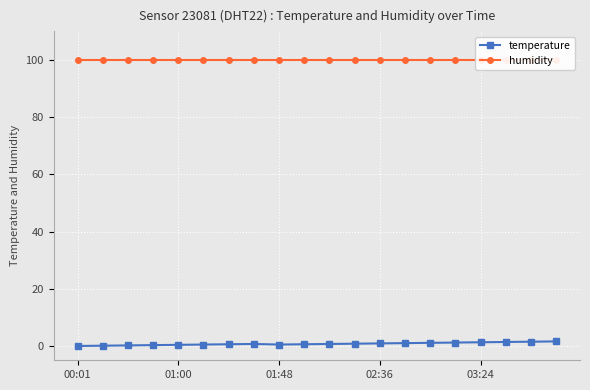

At which category does temperature reach its first local peak?

7